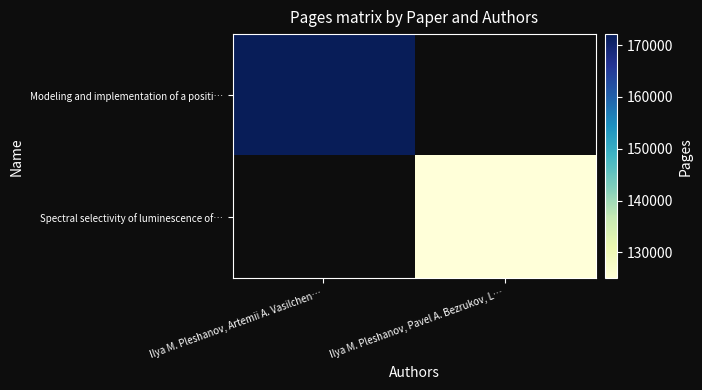

Which series has the largest range (max minus min)?

Modeling and implementation of a positi…